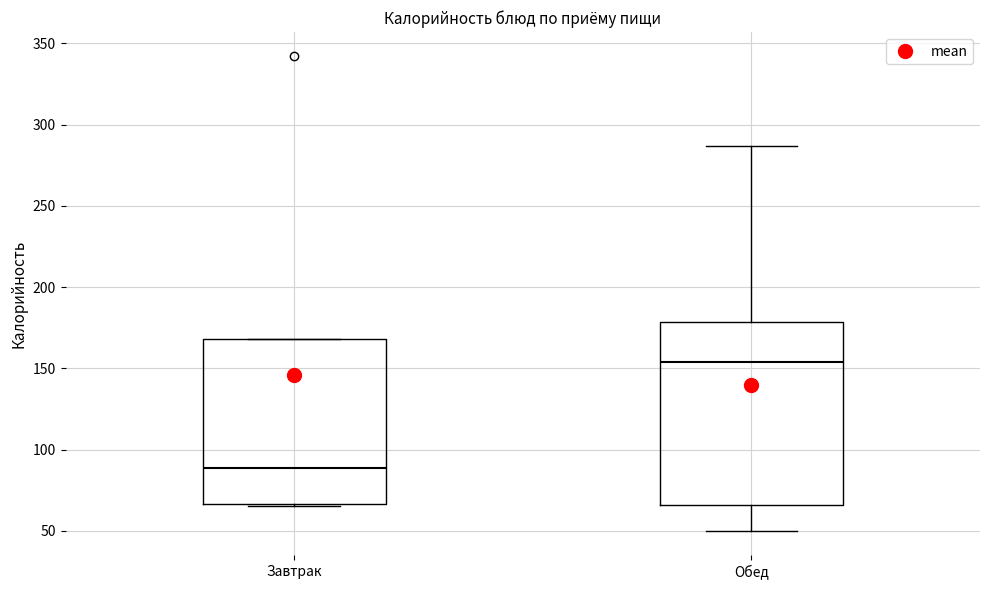

Reading left to right, transcribe this box plot: for each box, give where its median line is, the range the box spans, and where its two whiskers end, as read against the y-axis. The values are not printed on the chart, so give them approximately, as read against the axis.

Завтрак: median 90, box 65 to 170, whiskers 65 (just below the box's lower edge) to 170
Обед: median 155, box 65 to 180, whiskers 50 to 285